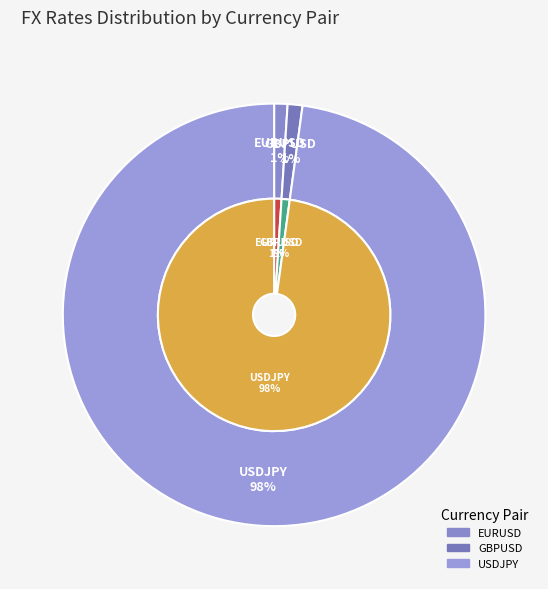

Count the number of slices in the pie.

3